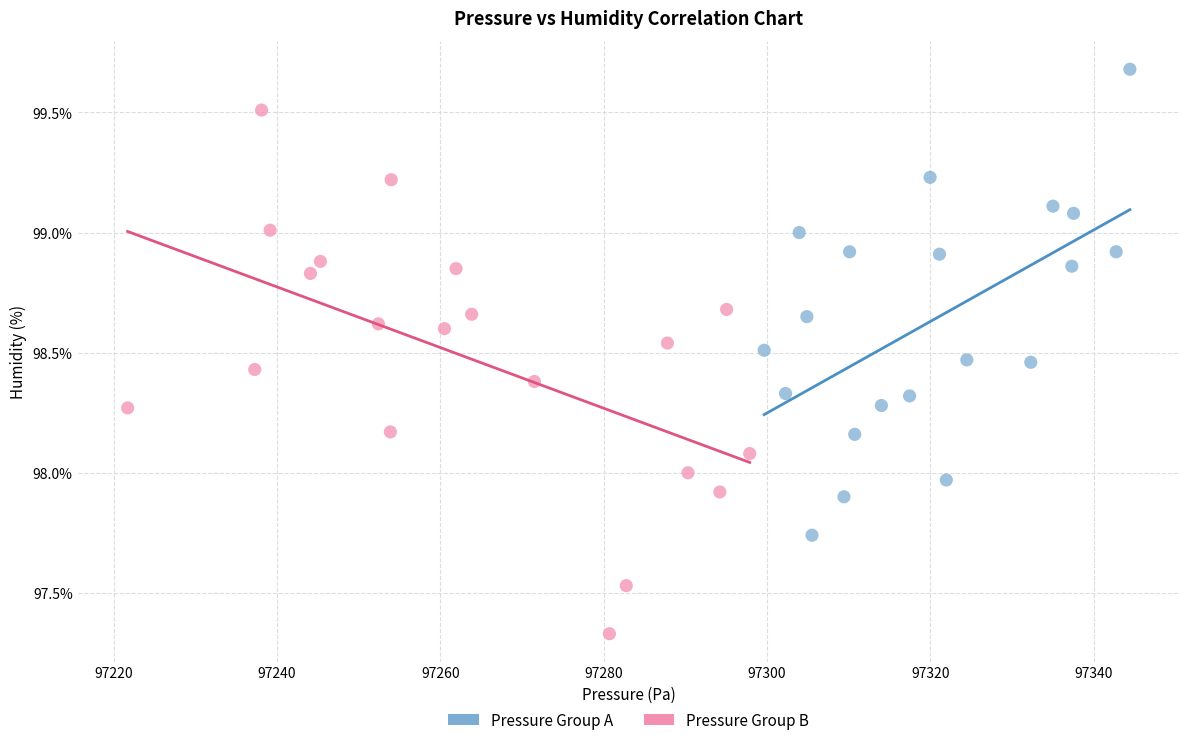

Which series reaches the minimum Y coordinate?

Pressure Group B